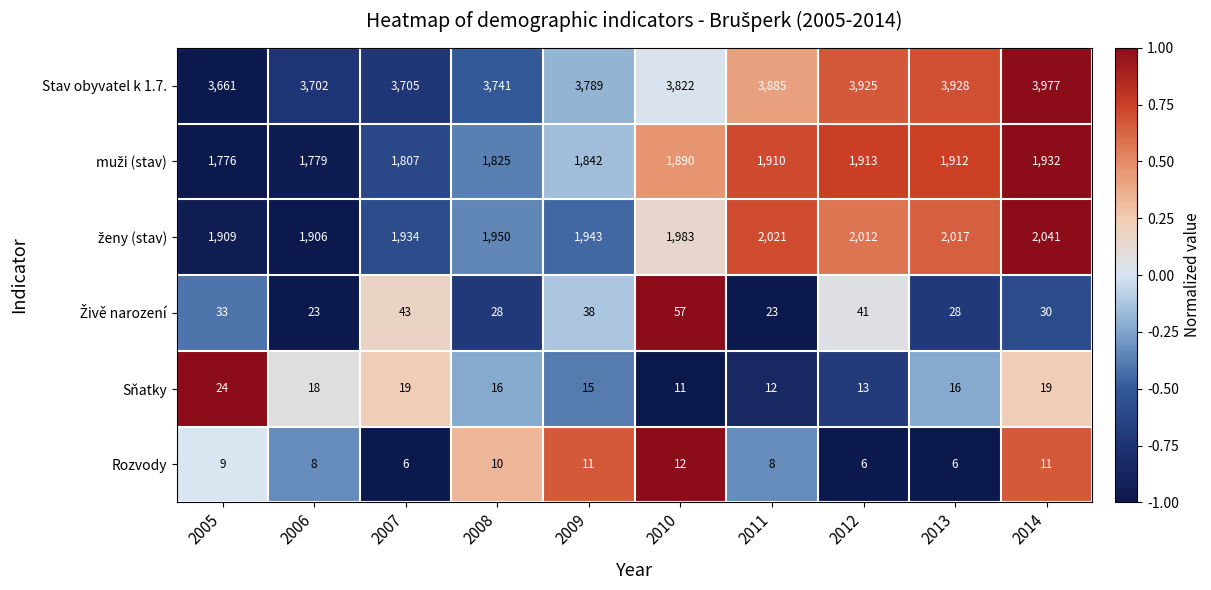

What is the greatest value displayed?

3977